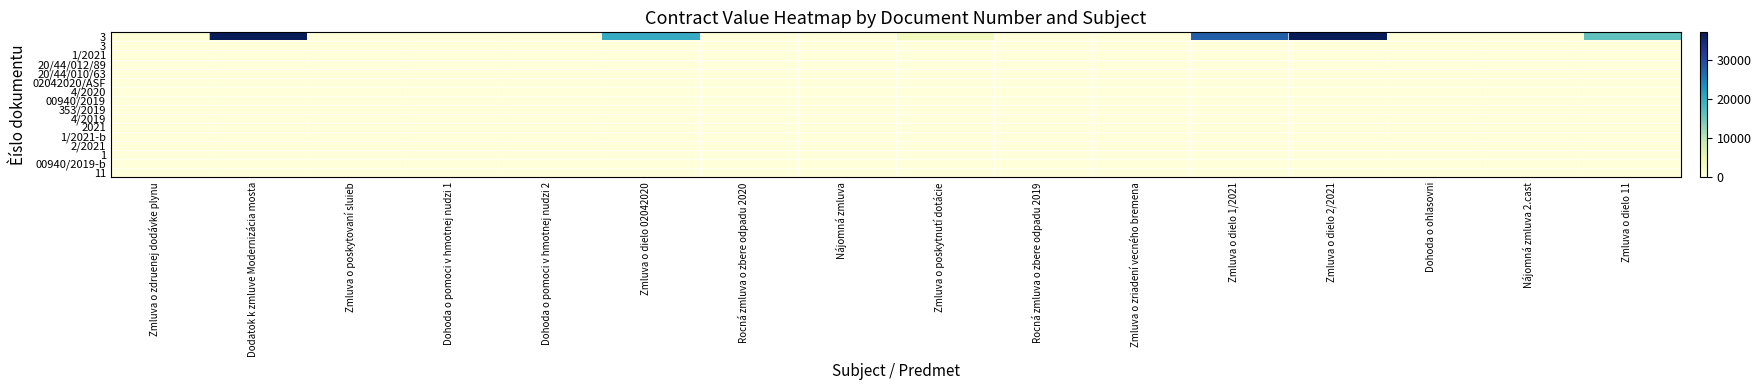

At which category does the chart reach its minimum across all series?

Zmluva o poskytovaní sluieb